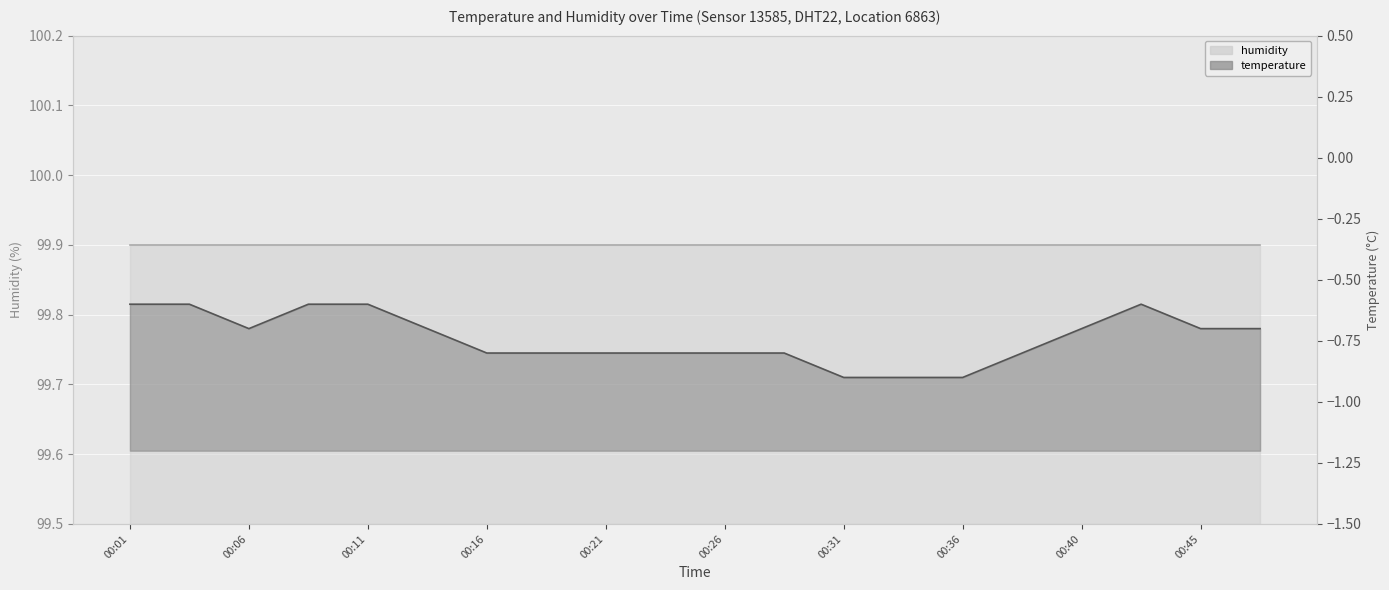

Reading left to right, extract all data points from this chart.

-0.6	-0.6	-0.7	-0.6	-0.6	-0.7	-0.8	-0.8	-0.8	-0.8	-0.8	-0.8	-0.9	-0.9	-0.9	-0.8	-0.7	-0.6	-0.7	-0.7